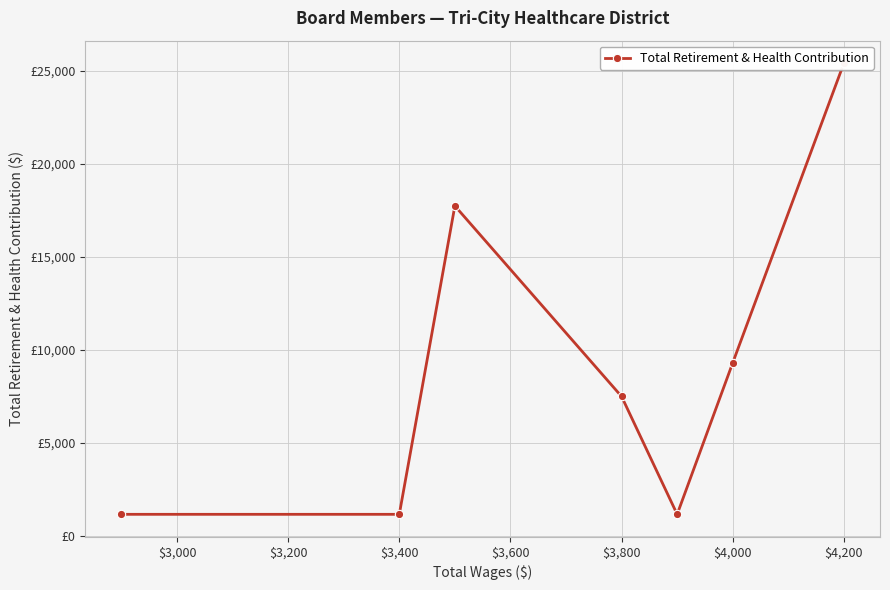

Which has a higher value, $3,200 or $3,000?

$3,000